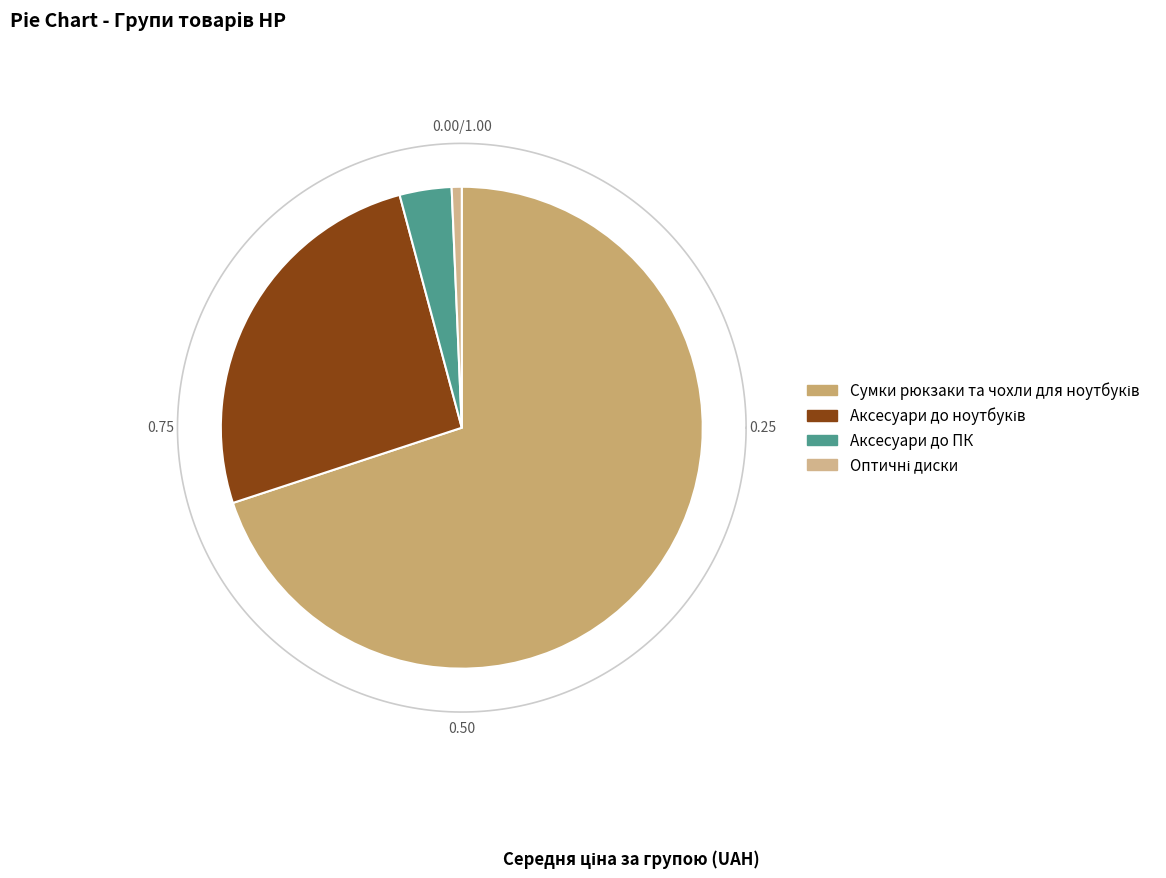

What is the change in value from Аксесуари до ноутбуків to Оптичні диски?

-5064